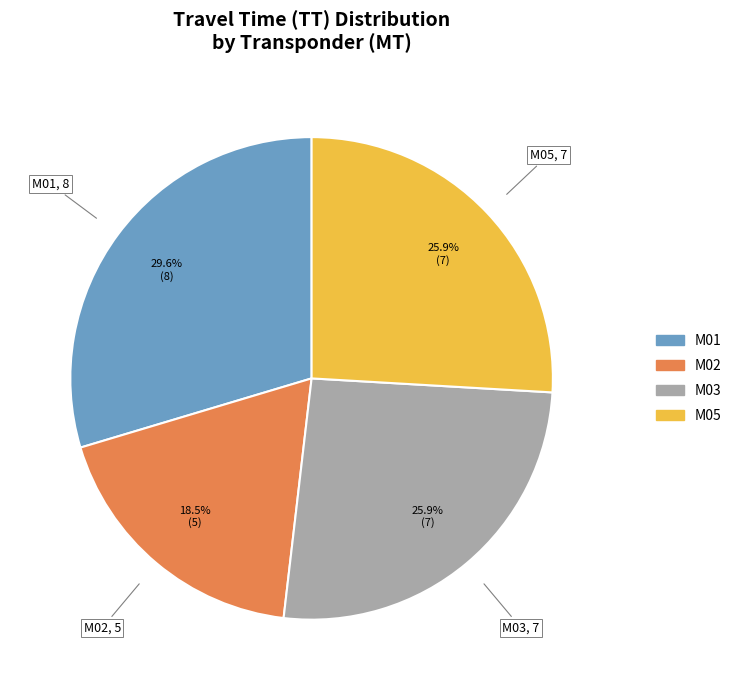

Combined, do M03 and M01 account for over 50%?

Yes